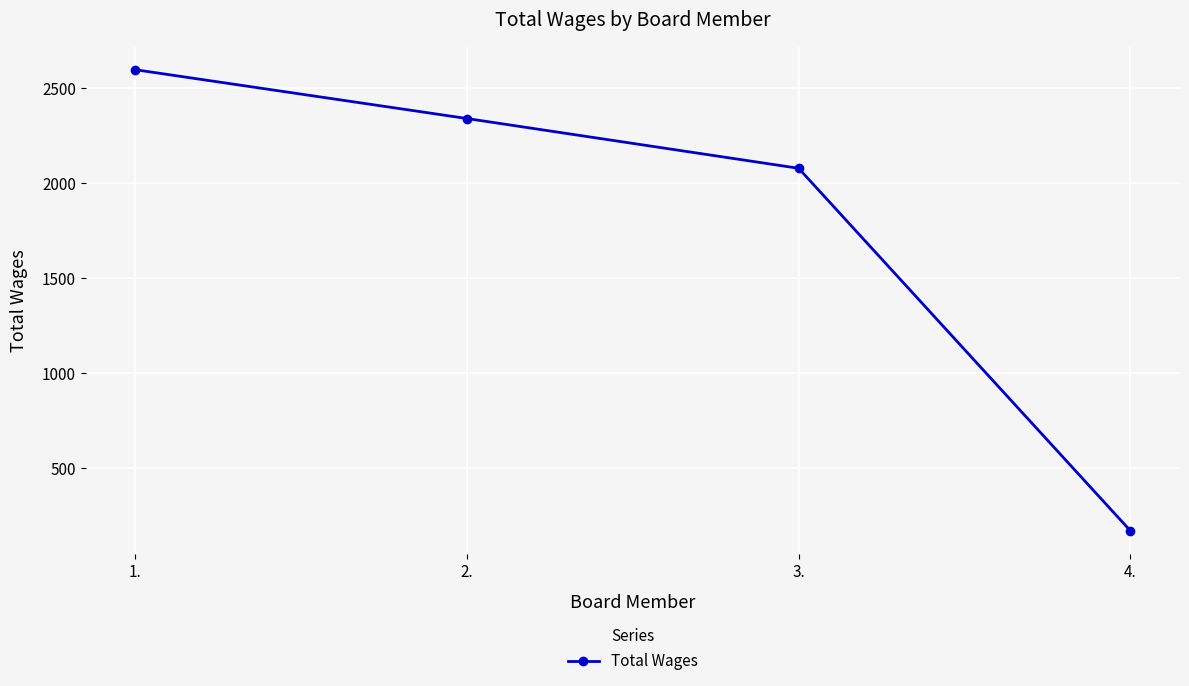

True or false: the data has more than 1 interior local peaks.

False